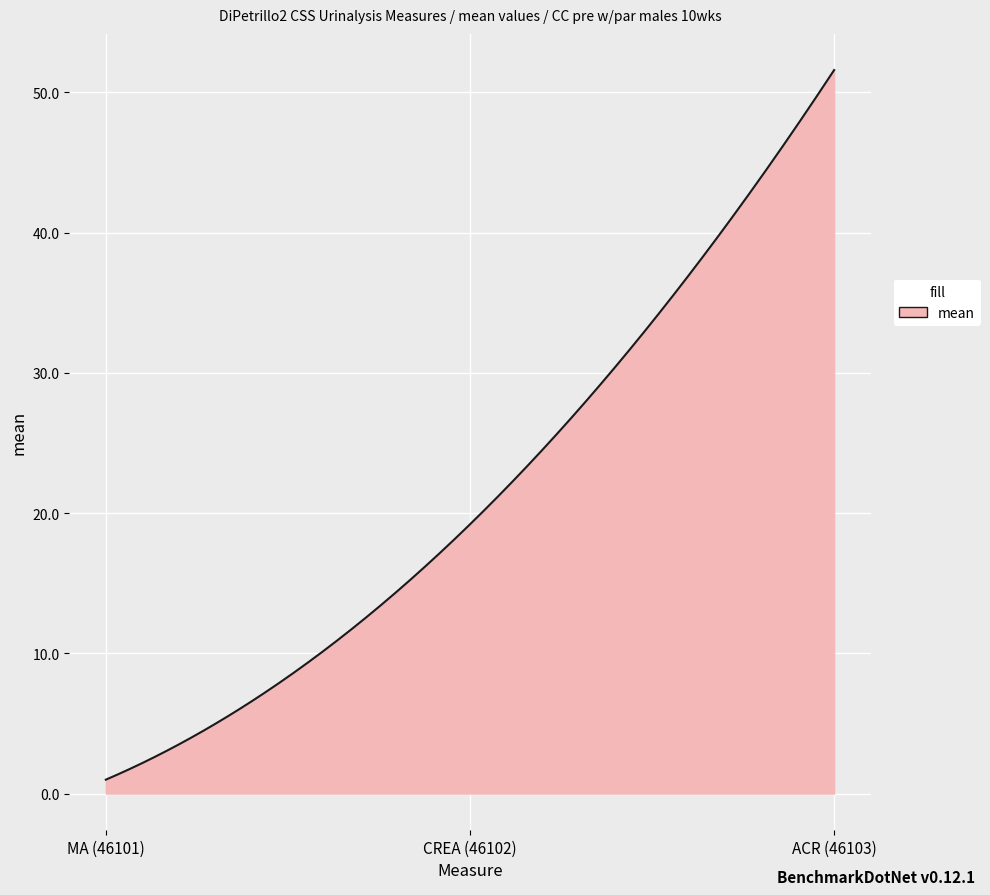

Does the chart display data point markers on the line(s)?

No